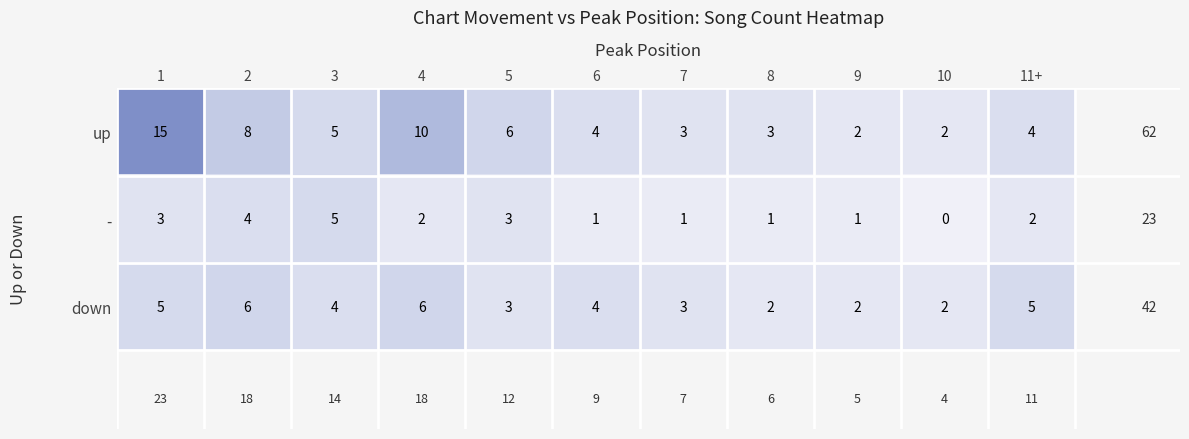

List the series in order of their overall mean, lowest first.

-, down, up